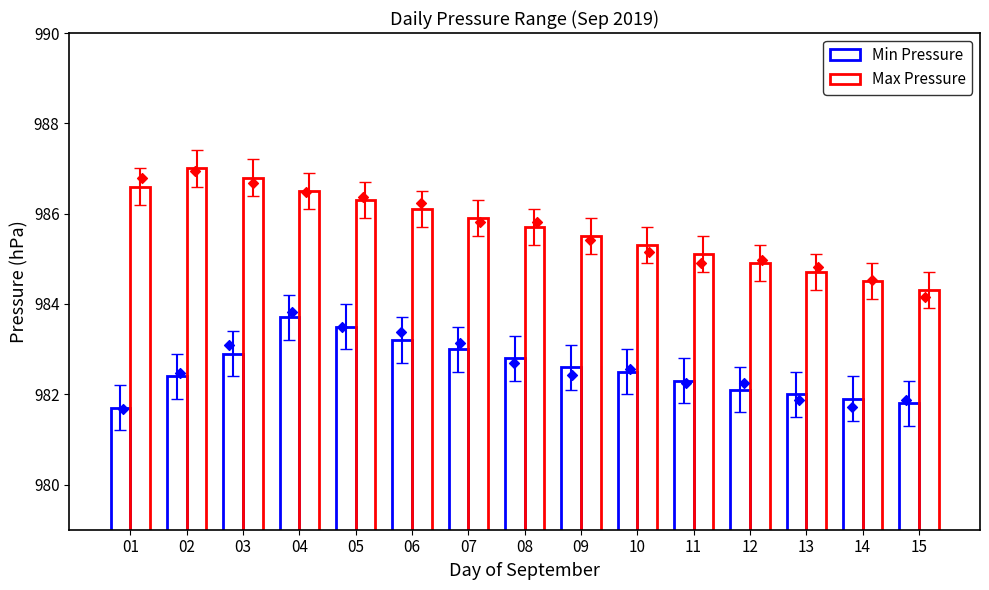

Which series has the widest spread of Y values?

Max Pressure